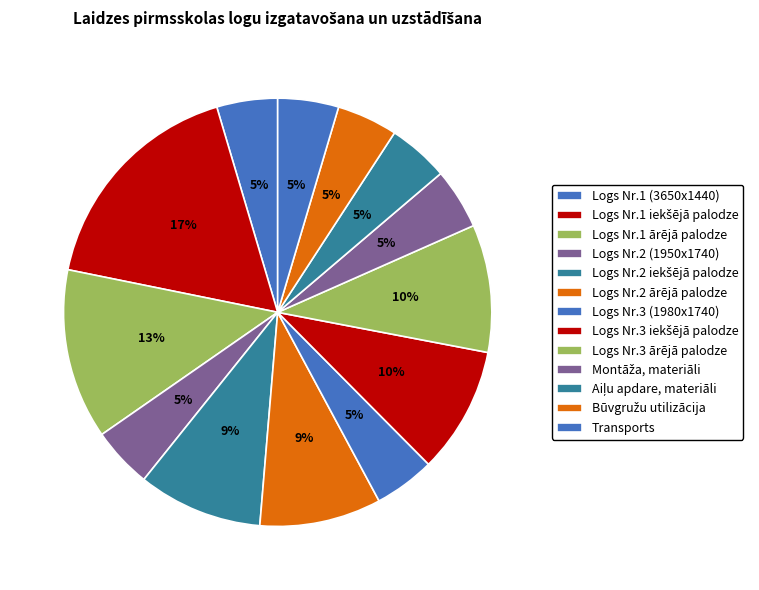

What portion of the pie excludes Logs Nr.1 iekšējā palodze?

82.8%